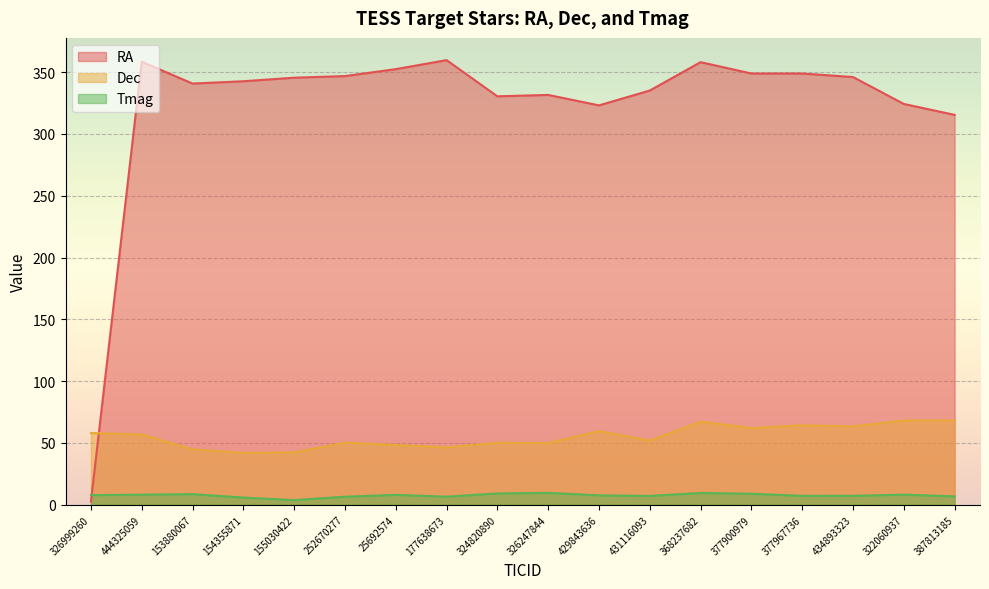

At which category does Dec reach its first local valley?

154355871